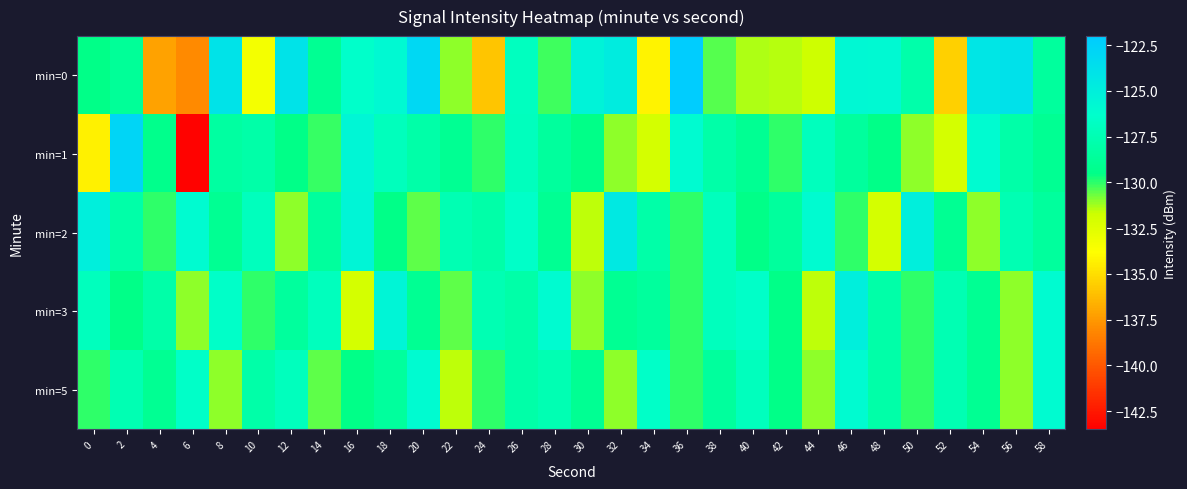

What is the maximum value shown in the chart?

-122.1